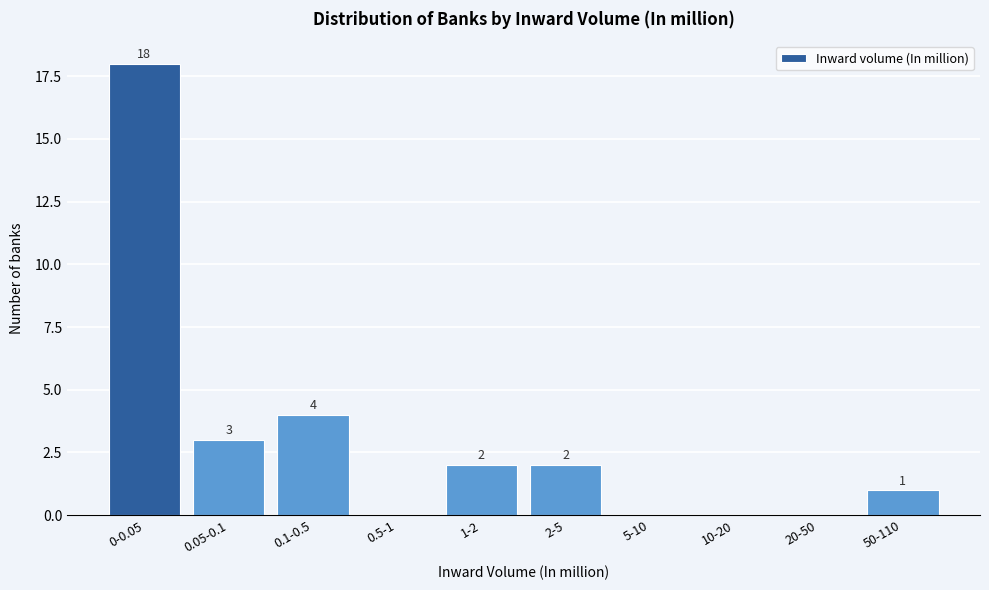

Reading left to right, what are all the values shown in this chart?

0-0.05=18	0.05-0.1=3	0.1-0.5=4	0.5-1=0	1-2=2	2-5=2	5-10=0	10-20=0	20-50=0	50-110=1